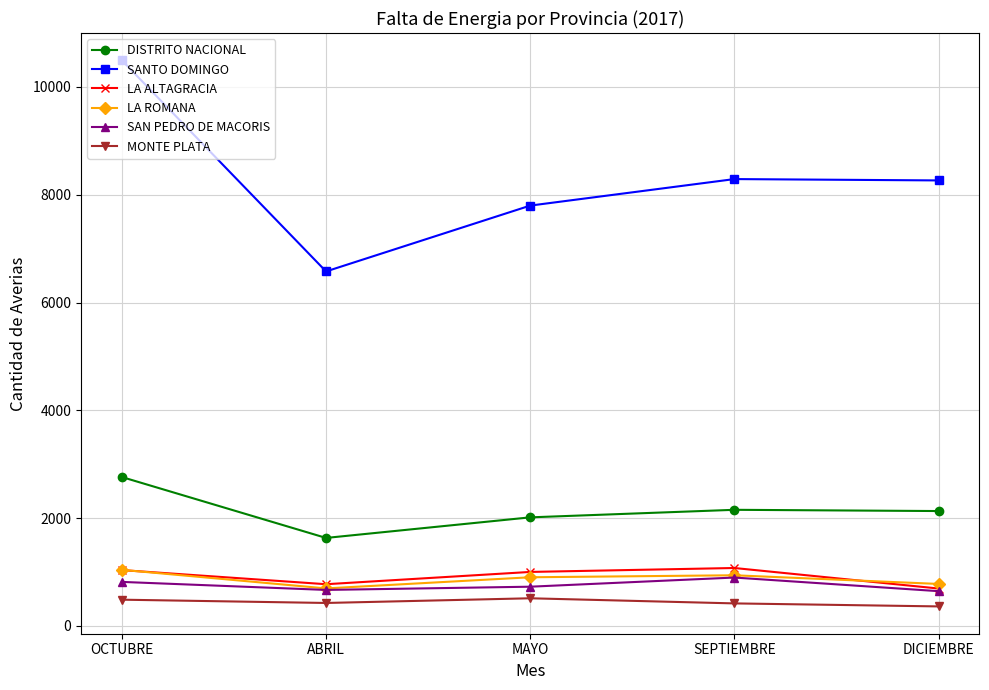

At which category is the sum across all series the highest?

OCTUBRE